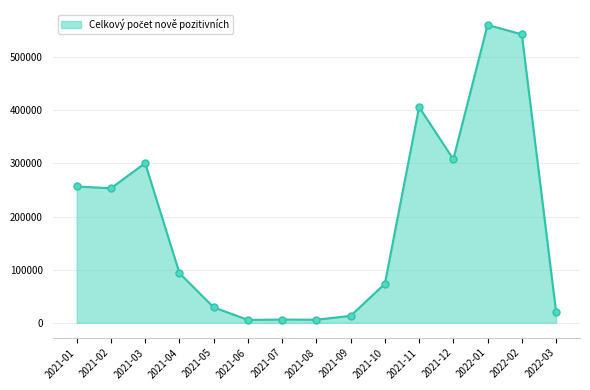

What is the change in value from 2021-07 to 2021-12?

+301877